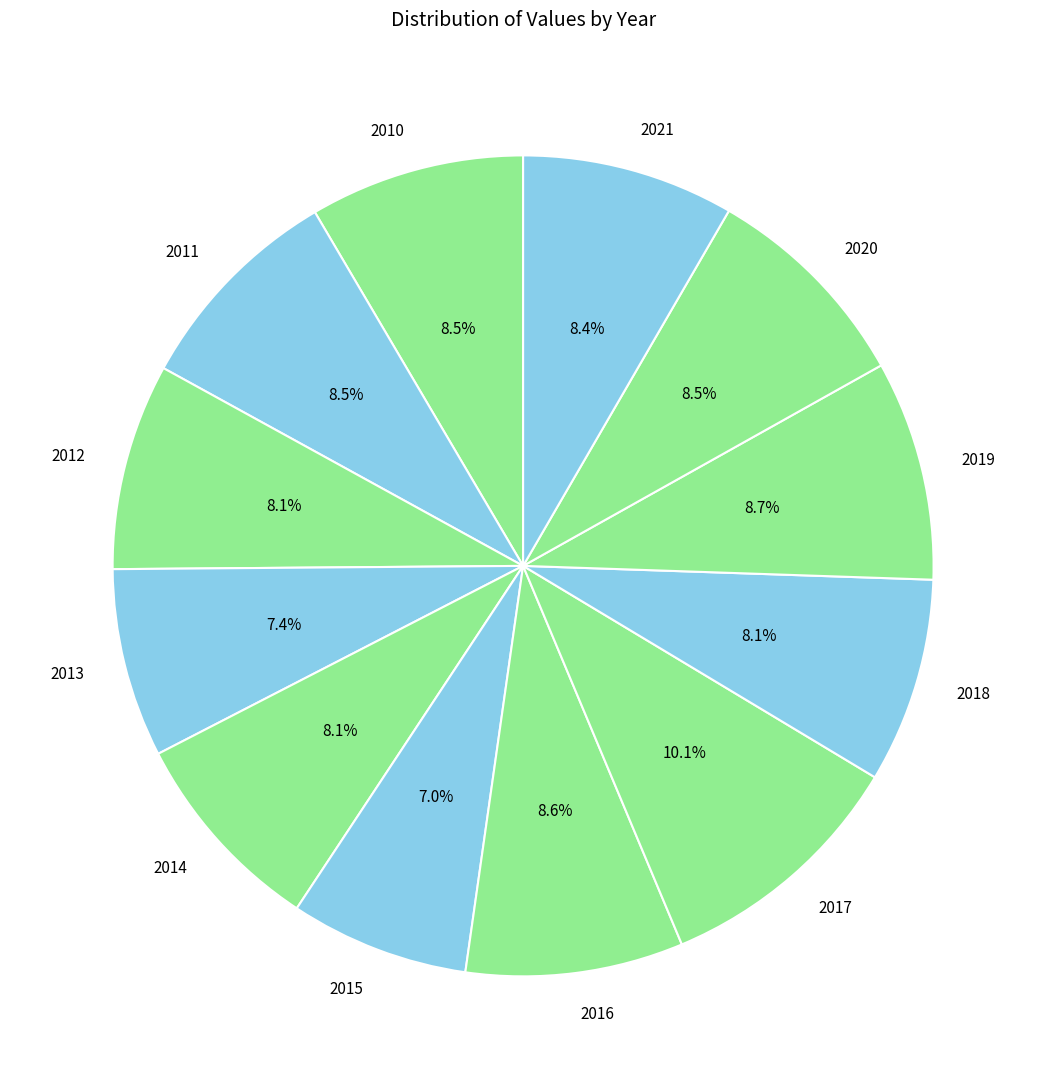

What is the largest slice in the pie chart?

2017